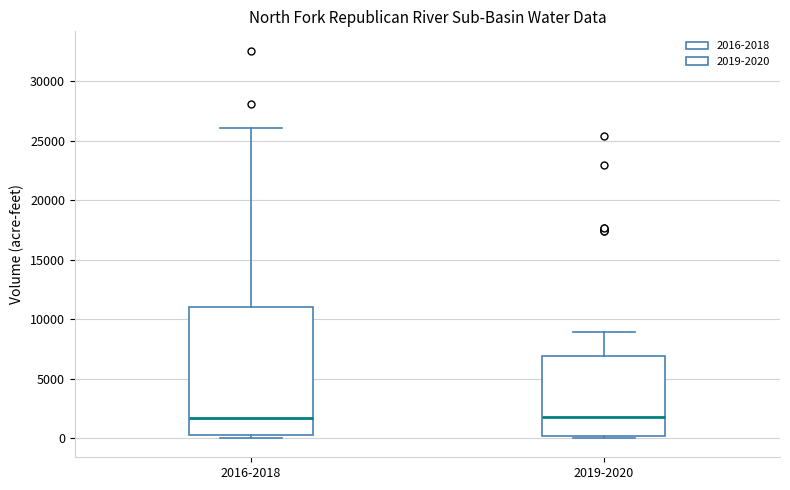

Which box is the tallest, from its lower edge to its upper edge?

2016-2018